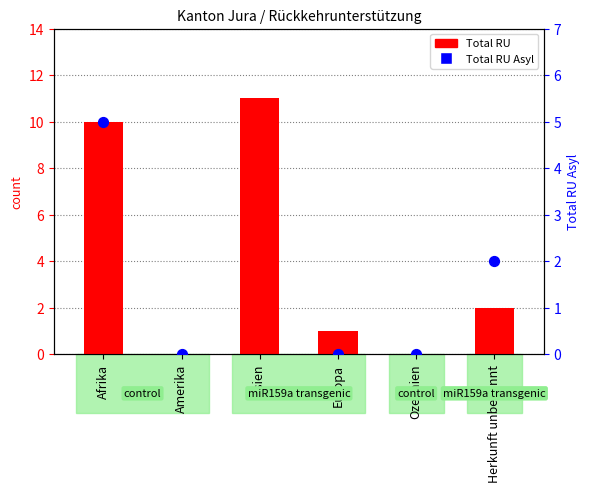

Which series reaches the maximum Y coordinate?

Total RU